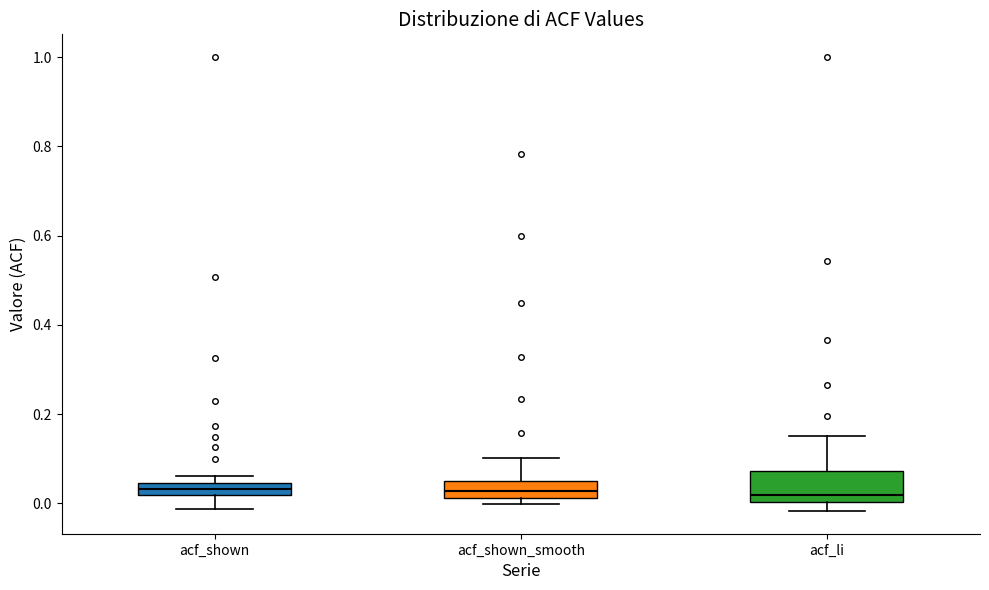

Which box is the tallest, from its lower edge to its upper edge?

acf_li